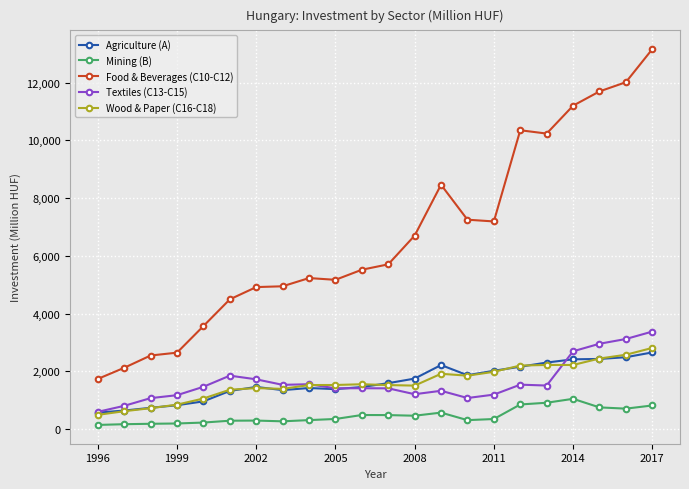

What are all the series names shown in the legend?

Agriculture (A), Mining (B), Food & Beverages (C10-C12), Textiles (C13-C15), Wood & Paper (C16-C18)